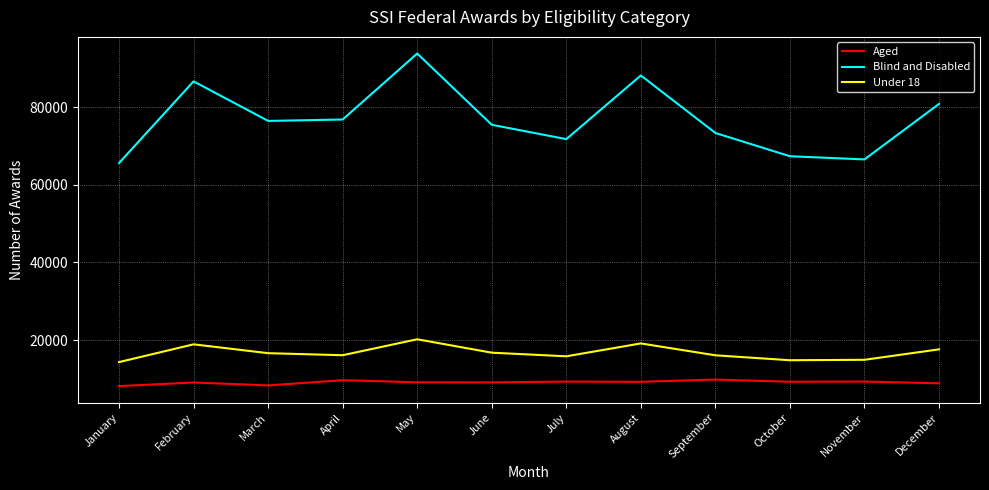

True or false: Under 18 and Aged cross at least once.

False